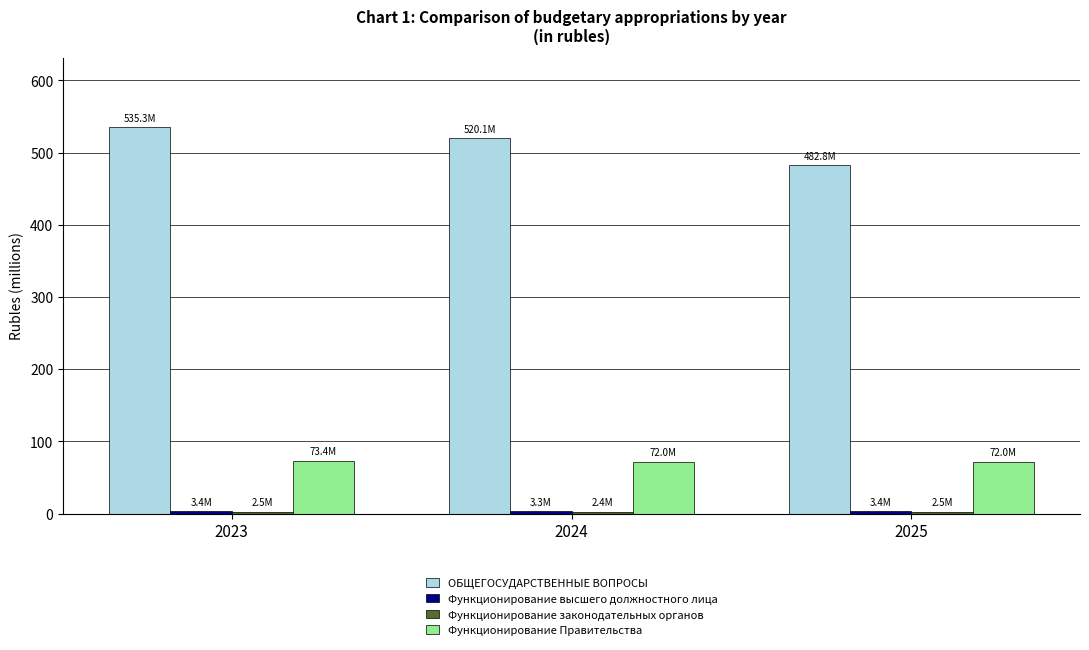

What is the greatest value displayed?

535.3